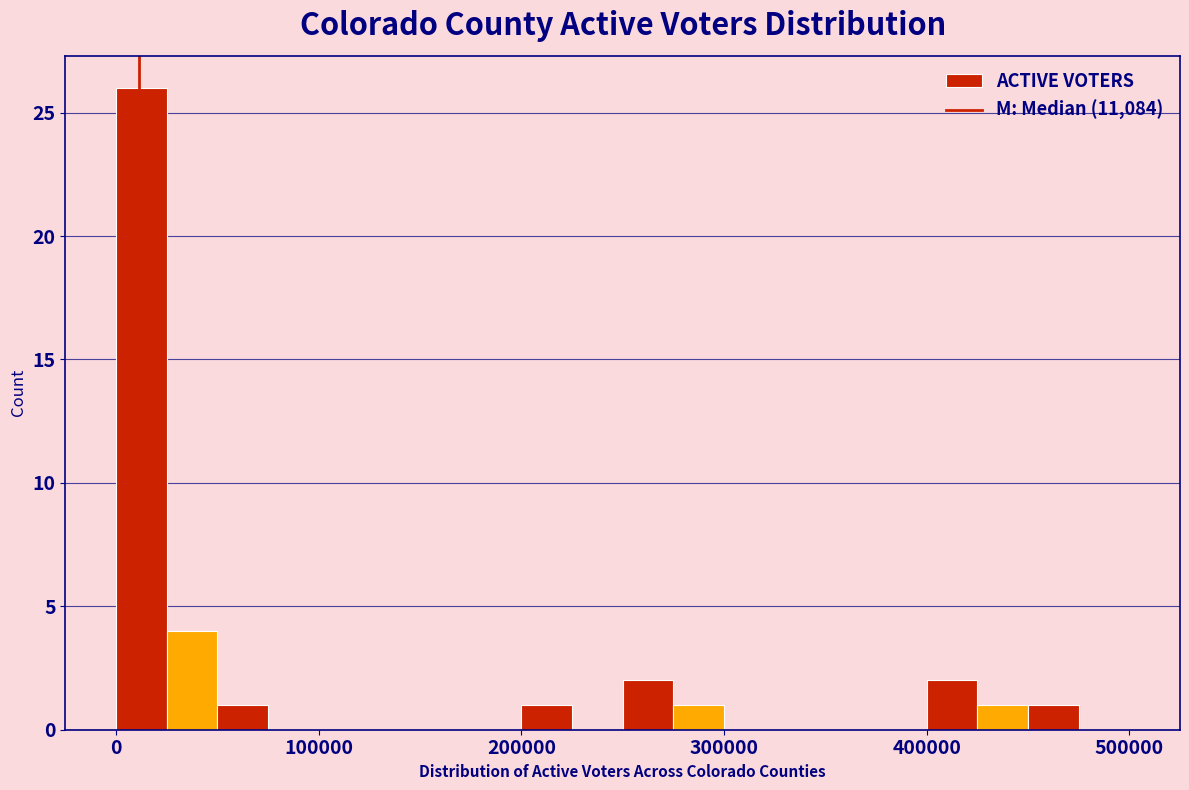

Around what value on the x-axis is the tallest bar? Give the approximate position of its centre, as read against the axis.

10000